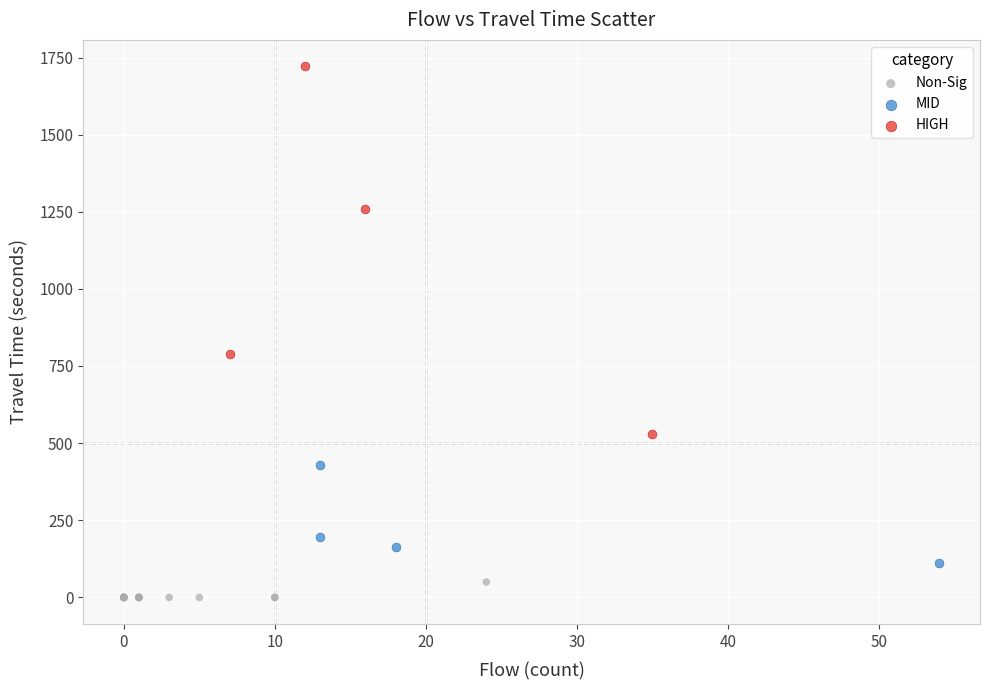

Which series has the widest spread of Y values?

HIGH